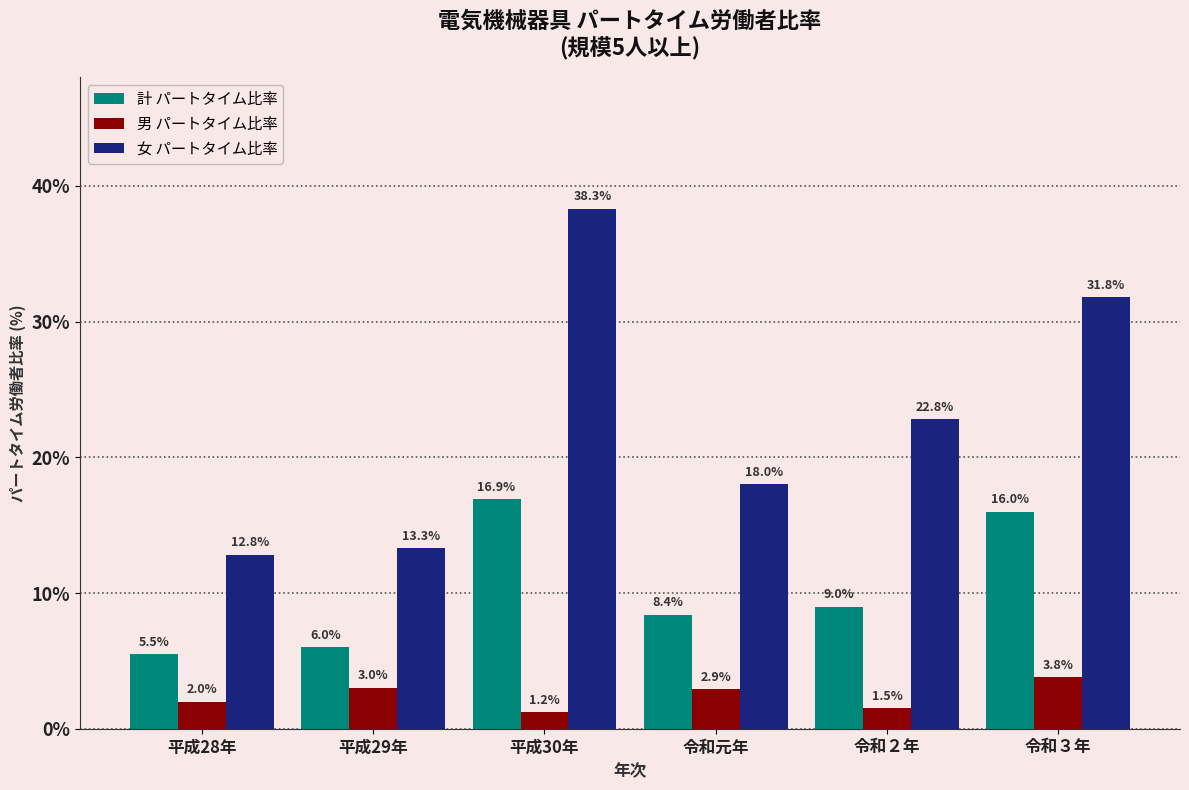

How many bars are there in each group?

3